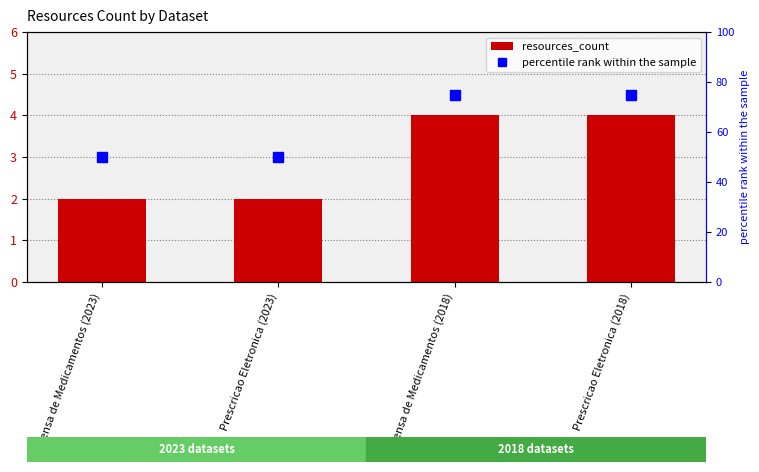

At which label is percentile rank within the sample closest to 62?

Dispensa de Medicamentos (2023)